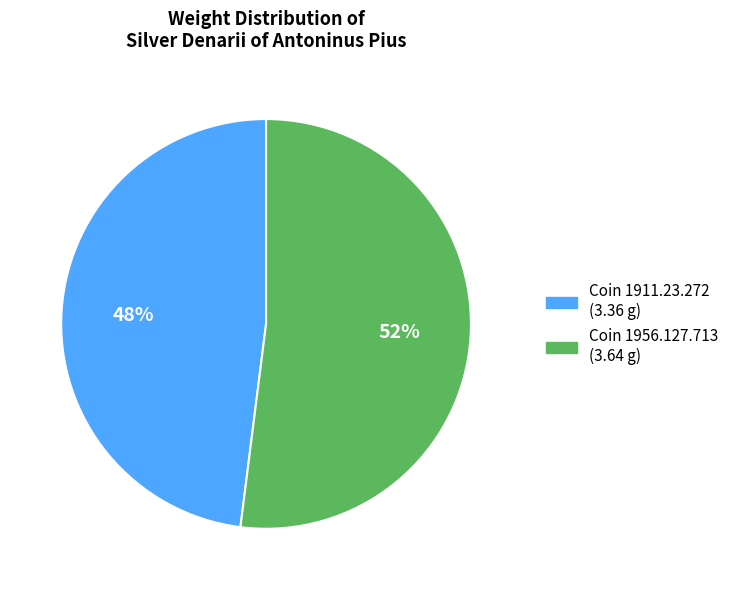

Is there any slice that represents more than half of the pie?

Yes